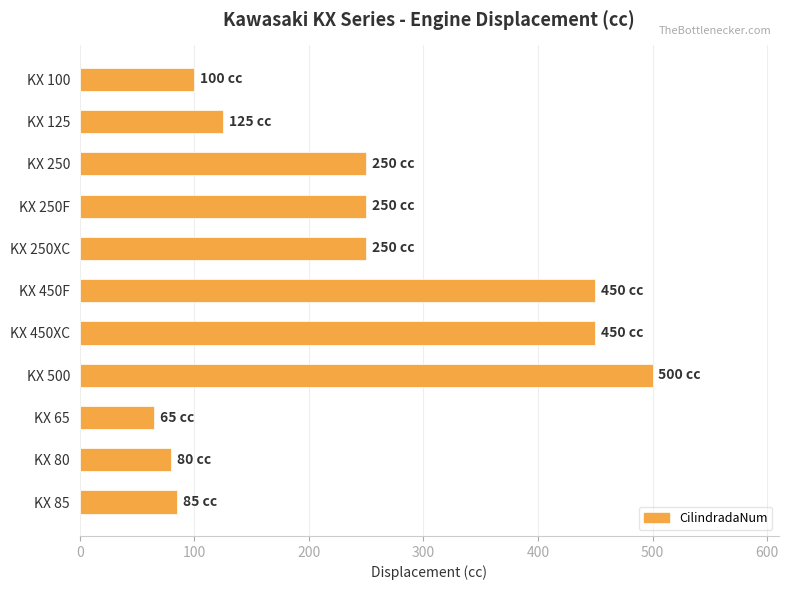

What is the average value?

237